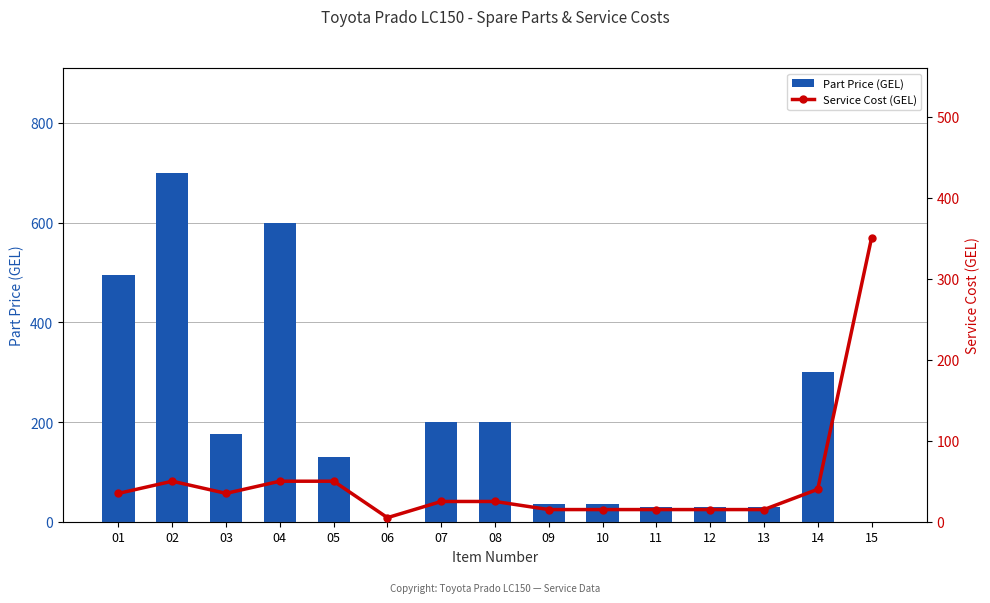

What is the difference between the maximum and second lowest values in the Service Cost (GEL) series?

335